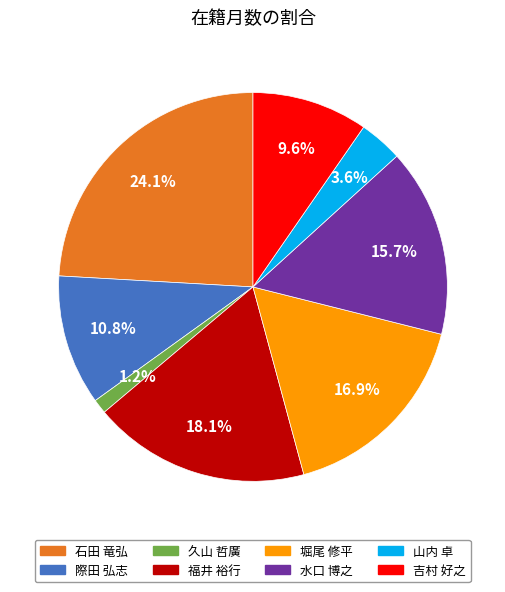

To the nearest percent, what is the average slice percentage?

12%